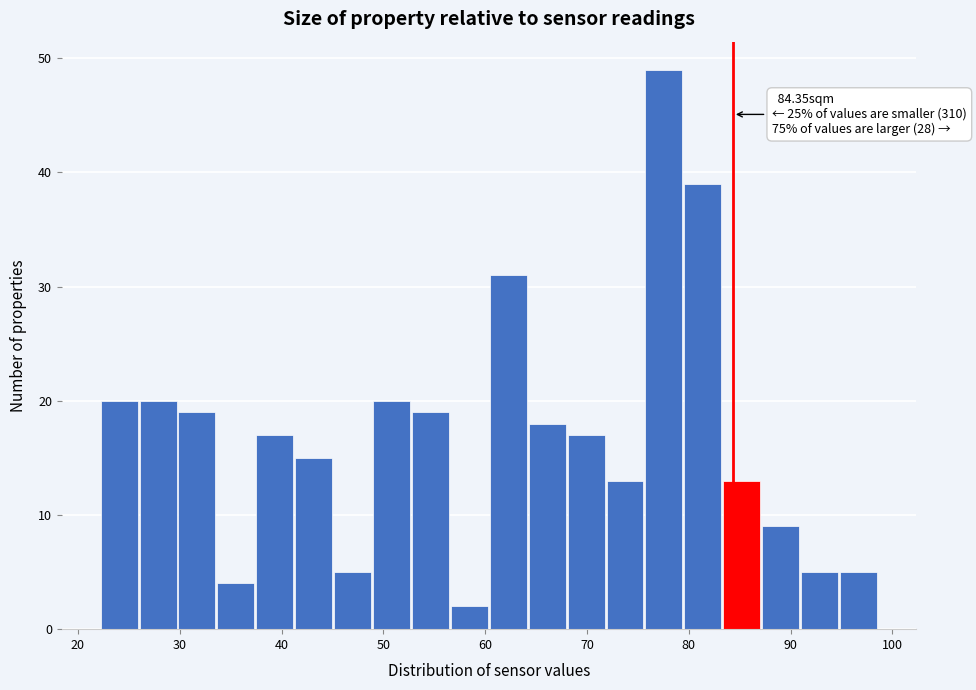

Read against the x-axis, roughly where is the centre of the tallest bar?

78